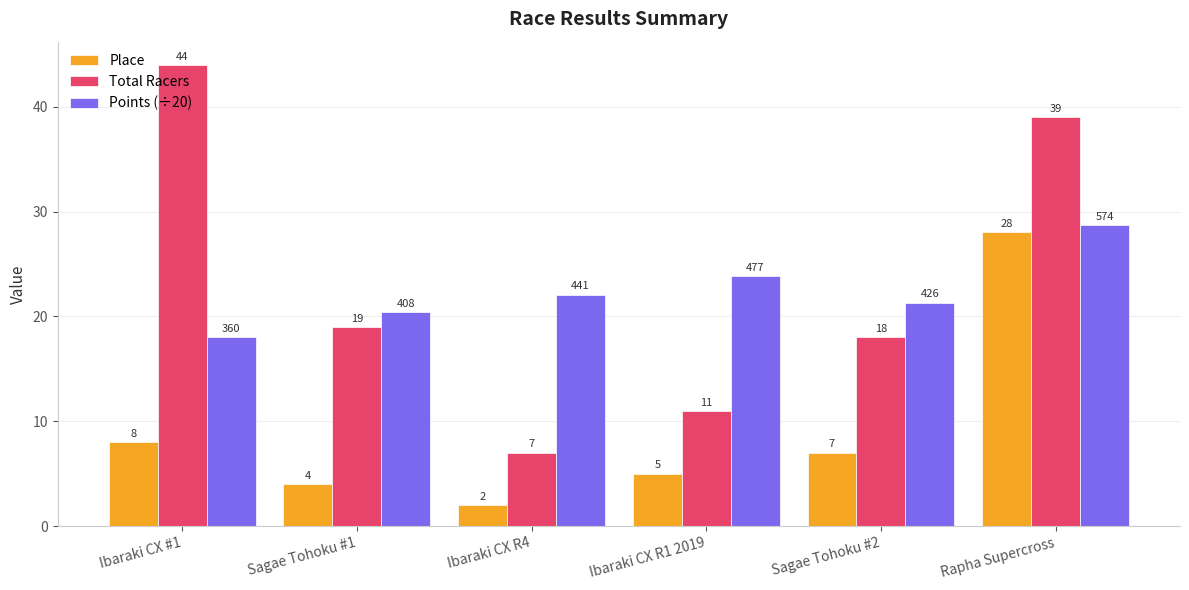

At which label does Place first exceed 7?

Ibaraki CX #1